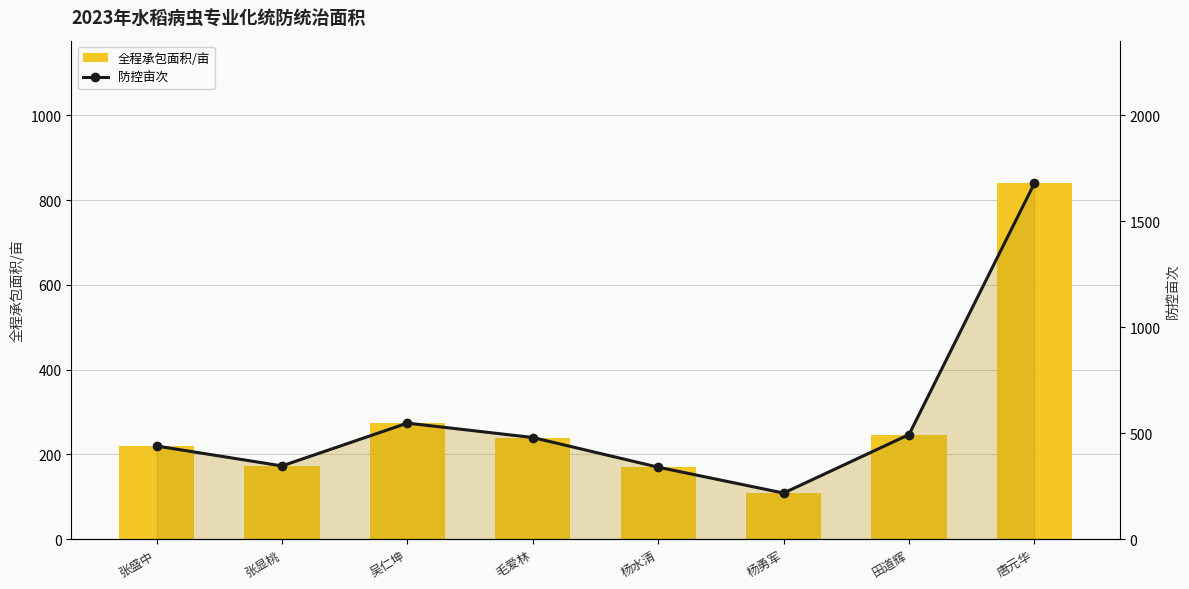

List the series in order of their overall mean, lowest first.

全程承包面积/亩, 防控亩次